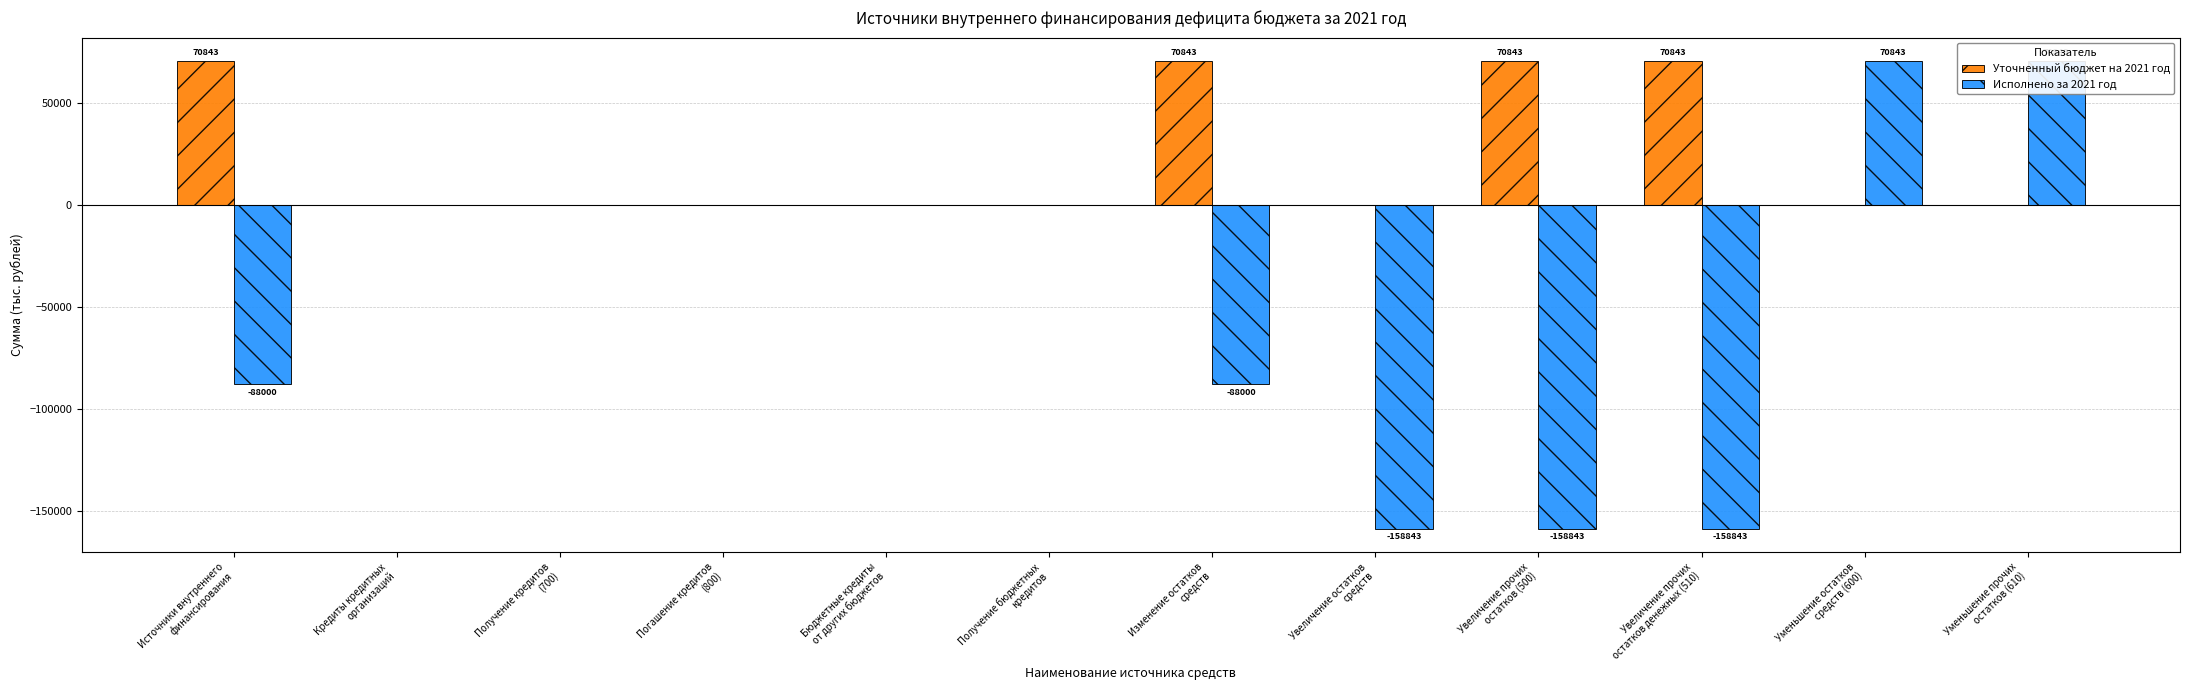

Reading right to left, what are all the values shown in this chart?

Уточненный бюджет на 2021 год: 0.0	0.0	70843.2	70843.2	0.0	70843.2	0.0	0.0	0.0	0.0	0.0	70843.2
Исполнено за 2021 год: 70843.2	70843.2	-158843.5	-158843.5	-158843.5	-88000.3	0.0	0.0	0.0	0.0	0.0	-88000.3